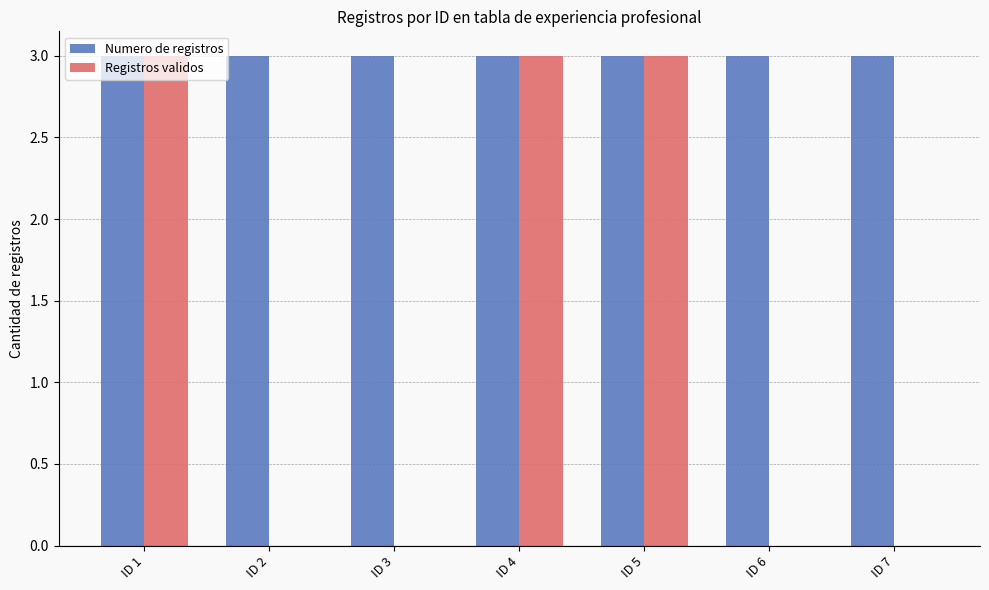

Between ID 2 and ID 5, which series saw the biggest shift?

Registros validos